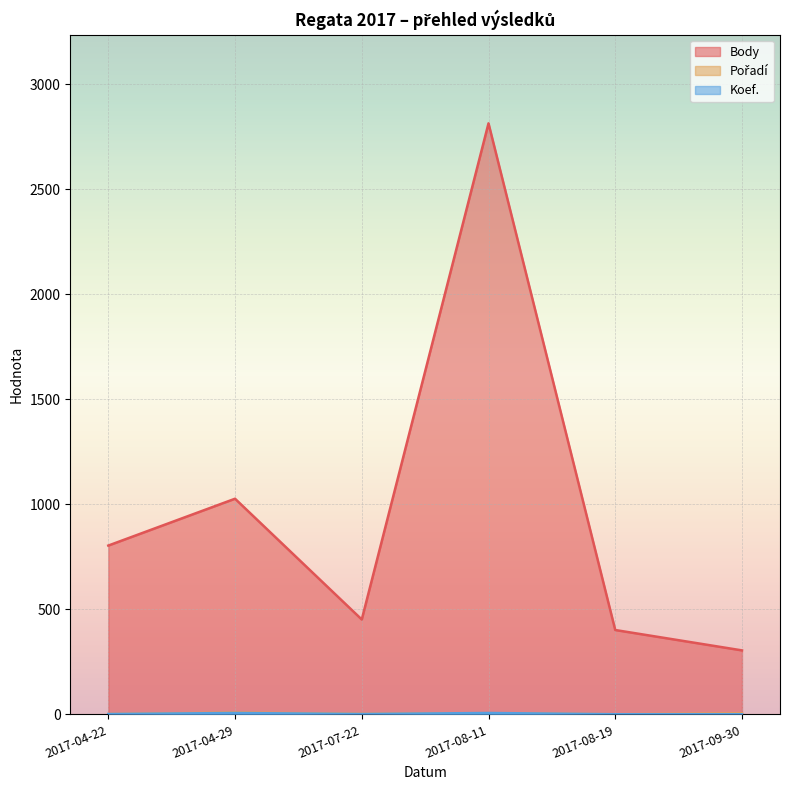

True or false: Koef. has a value of 7 at 2017-08-11.

True